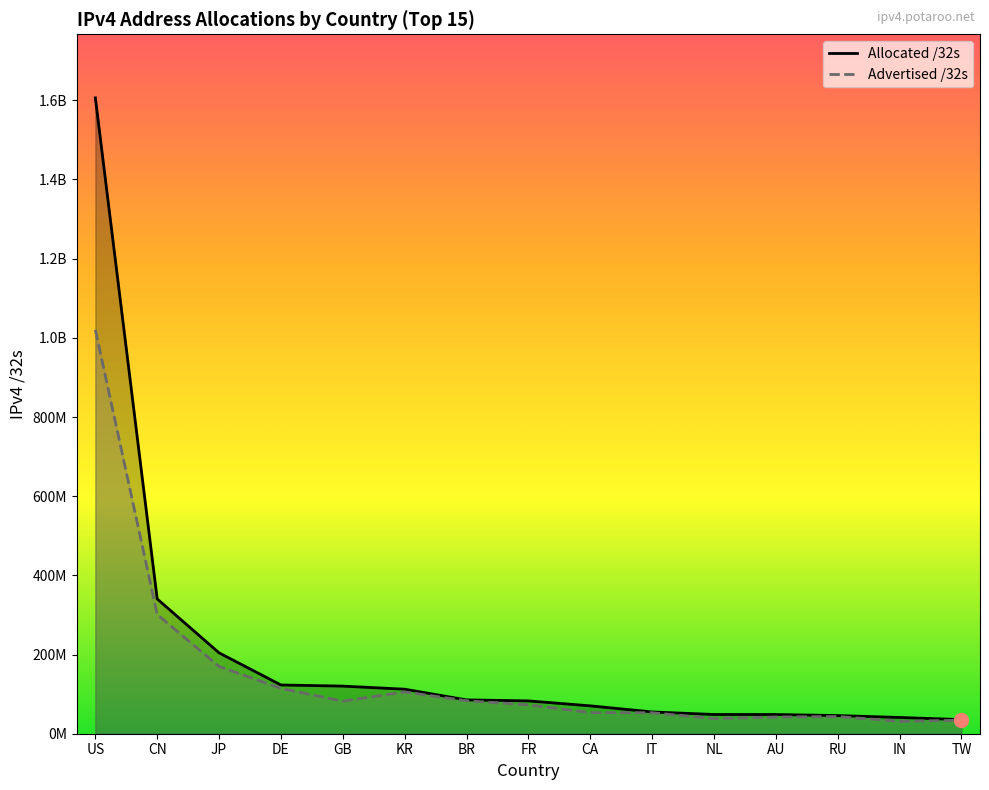

At which category is the sum across all series the highest?

US